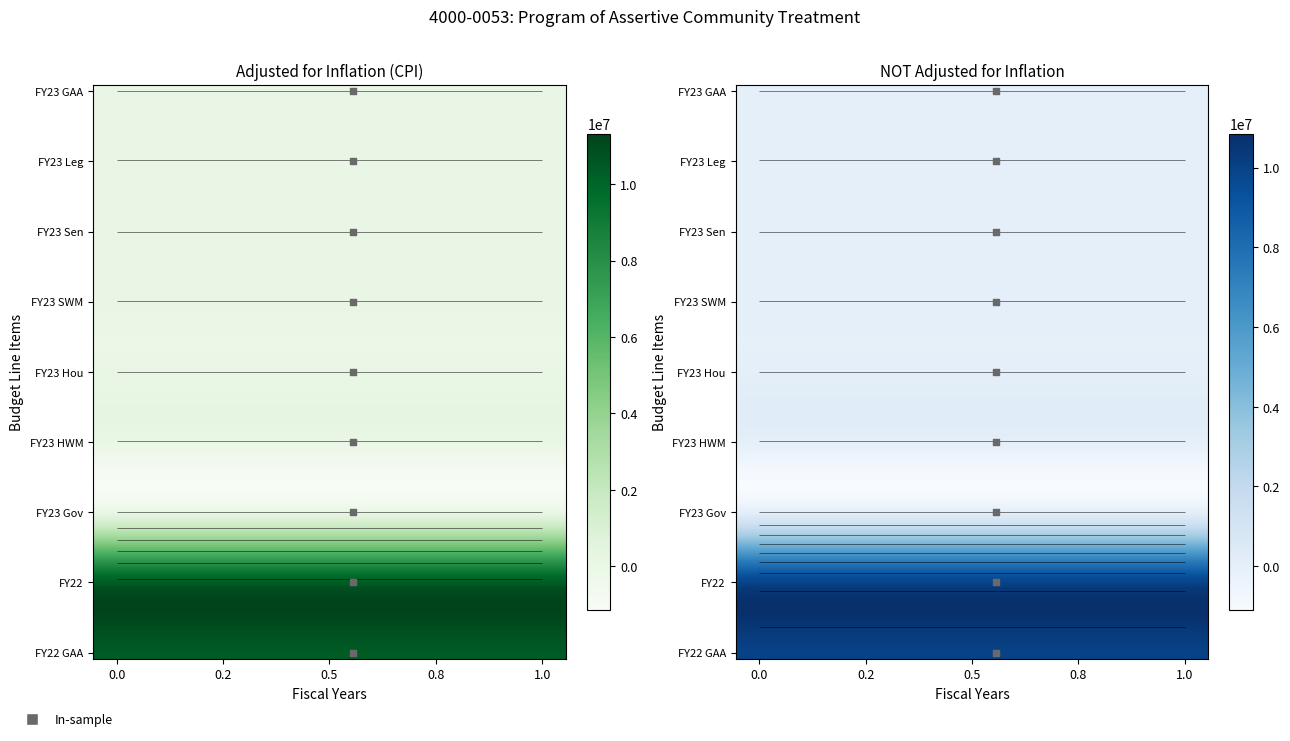

Is the value of FY23 Hou at adjusted for inflation (CPI) greater than the value of FY23 Leg at NOT adjusted for inflation?

No